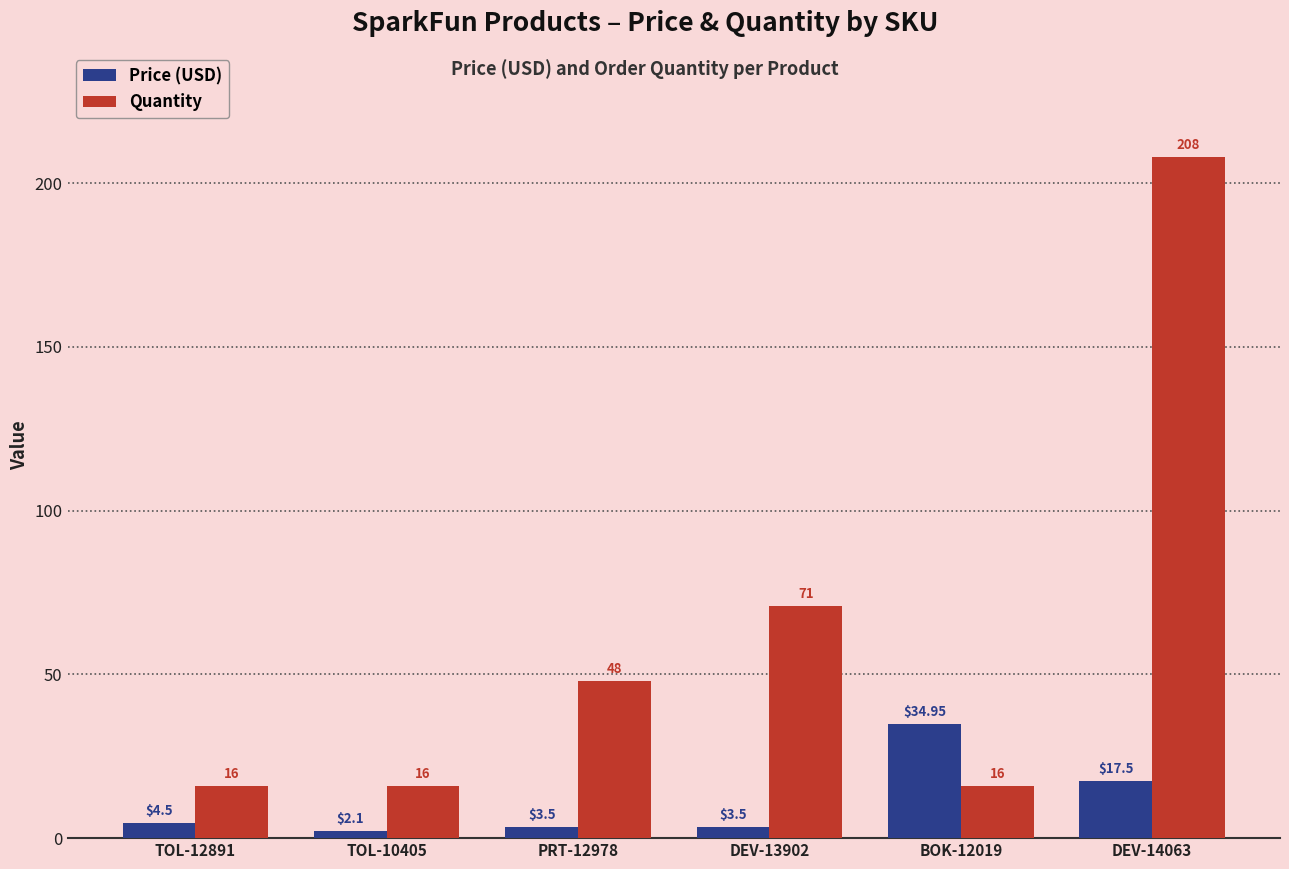

At which label does Price (USD) first exceed 4?

TOL-12891